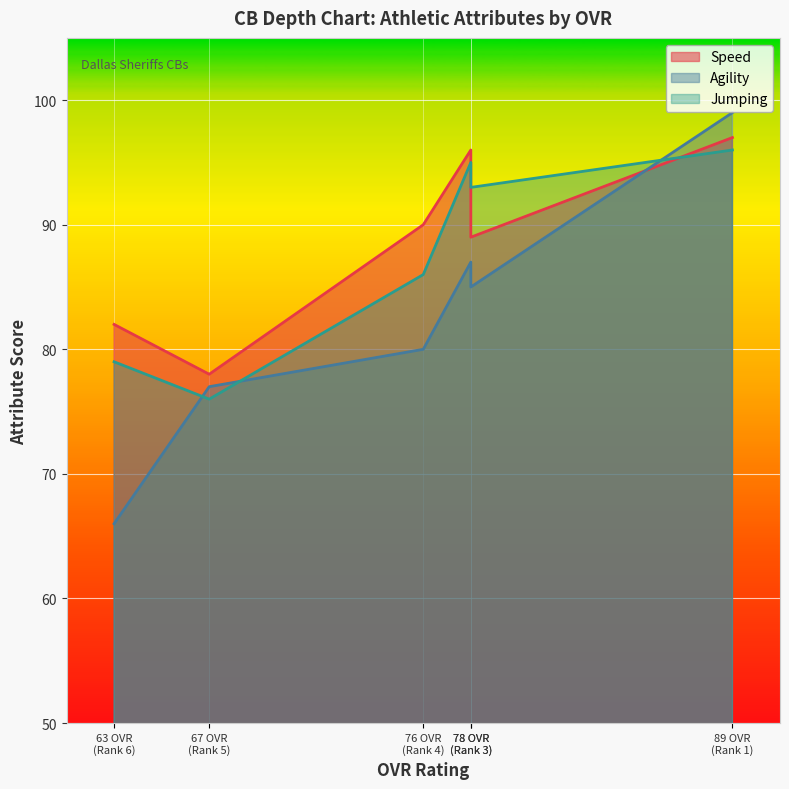

Which series has the largest range (max minus min)?

agility